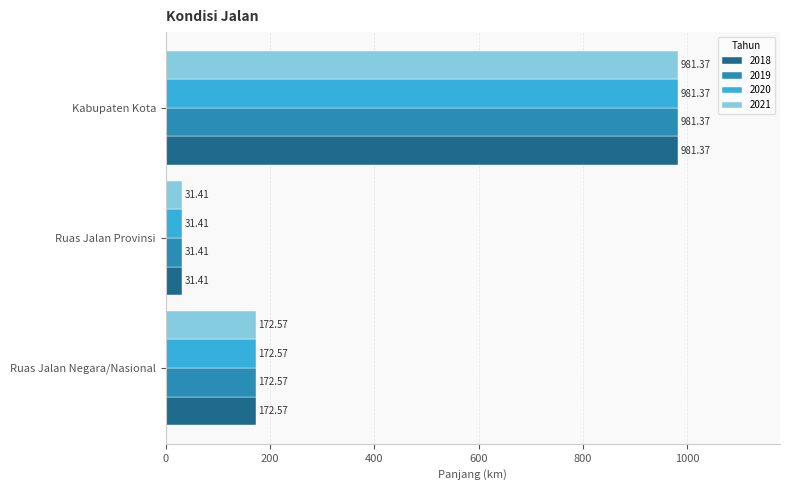

The value of 2021 at Kabupaten Kota is 335.1. True or false?

False